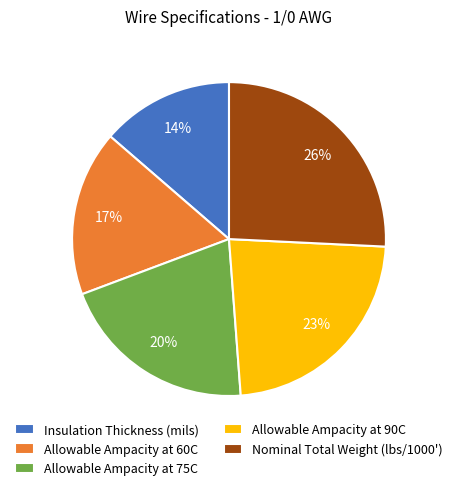

Is Allowable Ampacity at 60C the majority of the pie?

No